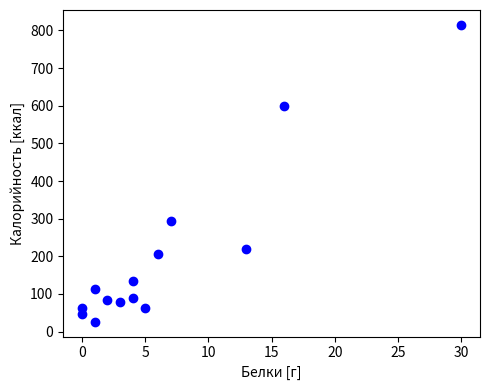

What Y value in the scatter plot is closest to 420?

295